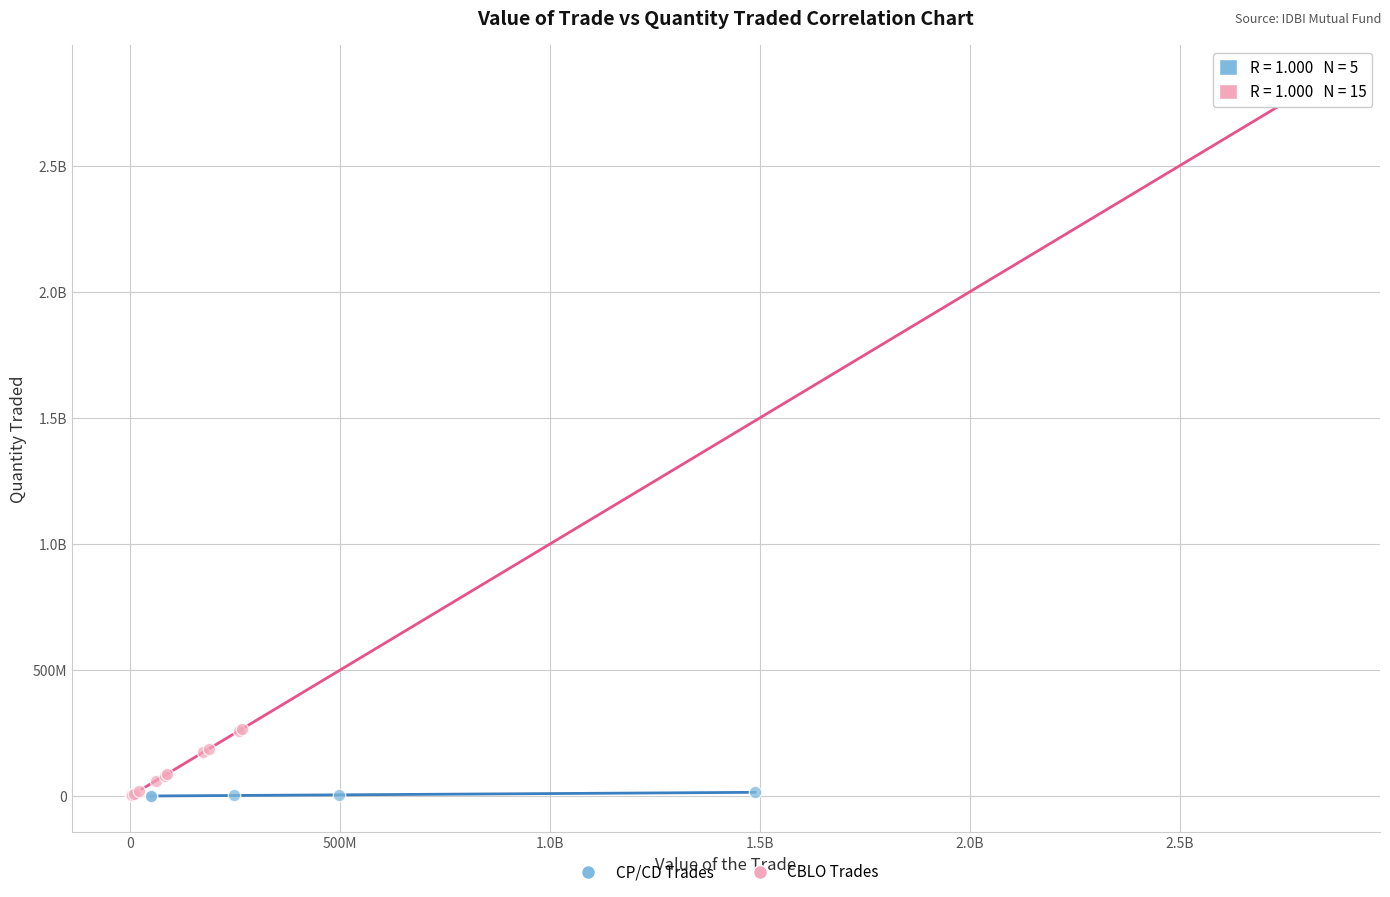

What are all the series names shown in the legend?

CP/CD Trades, CBLO Trades